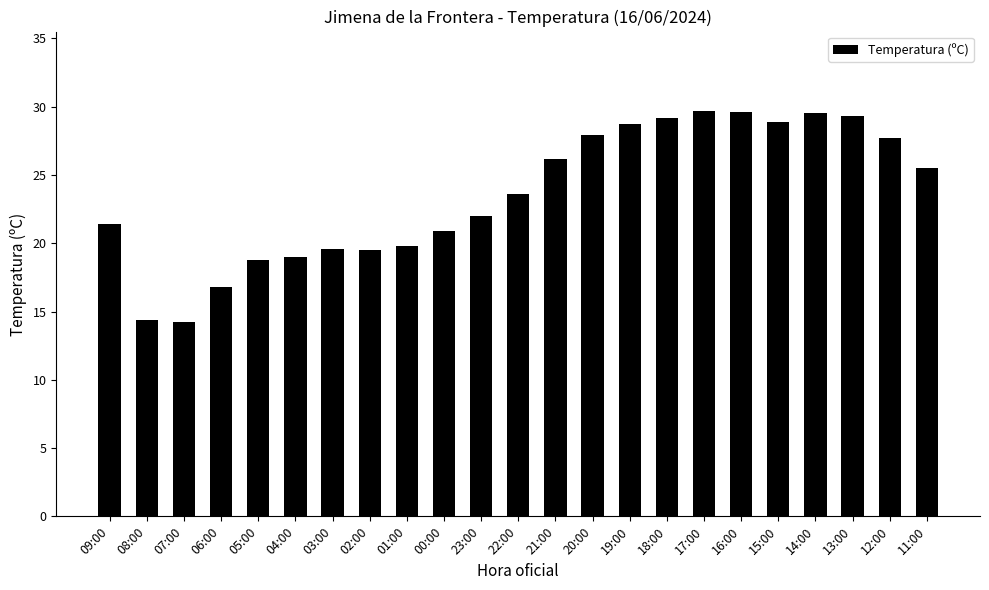

What is the approximate value at 08:00?

14.4